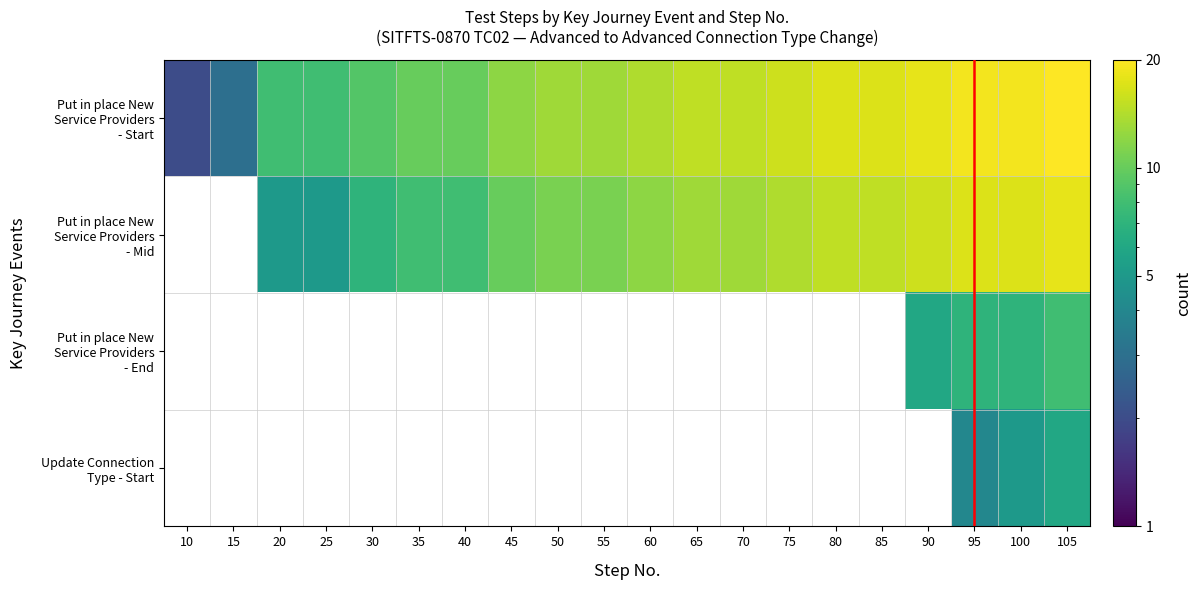

Which has a higher value, 100 or 90?

100